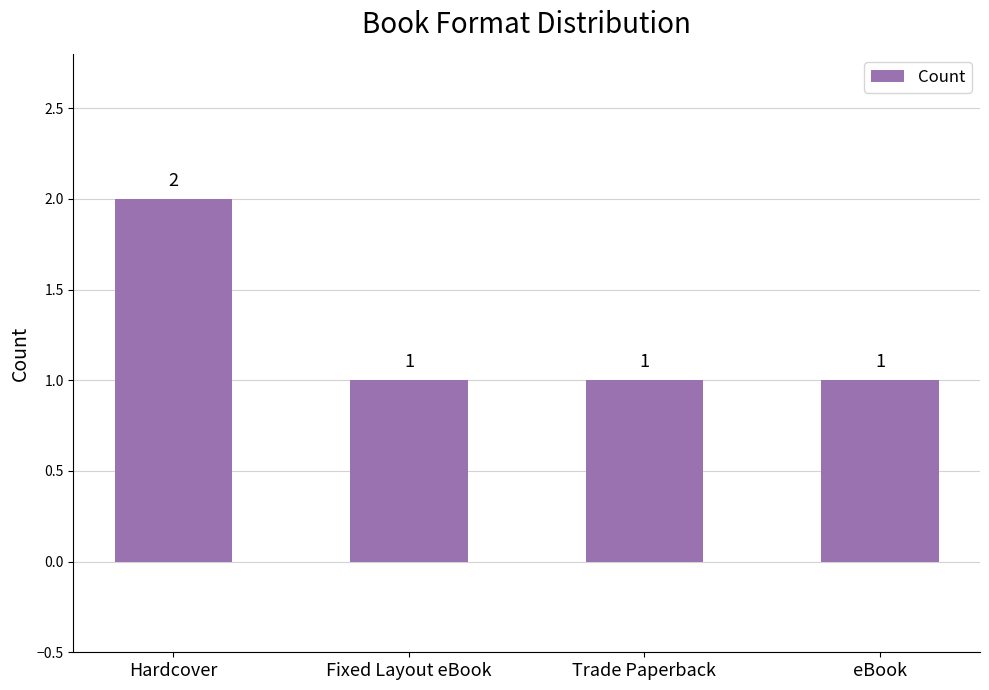

How many values are between 1 and 2?

4